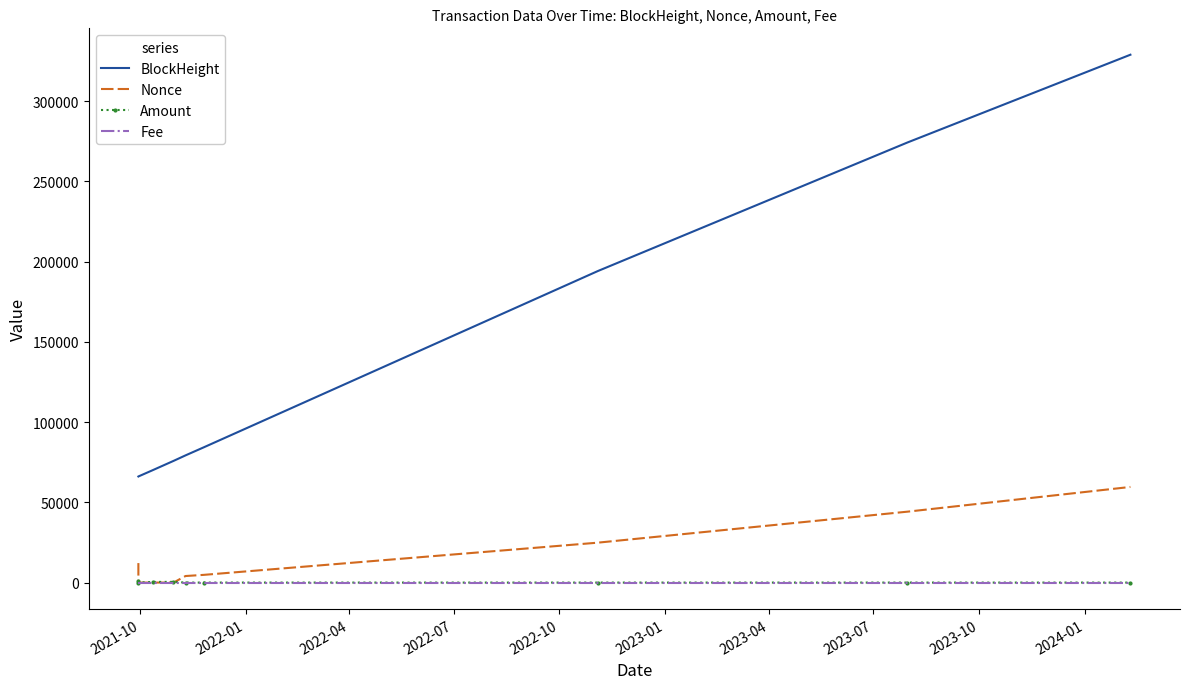

Which series has the largest total across all categories?

BlockHeight